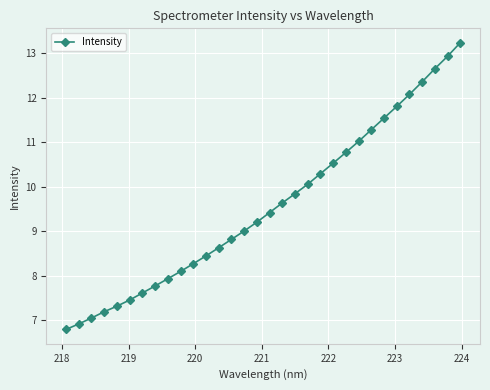

What is the maximum value shown in the chart?

13.2